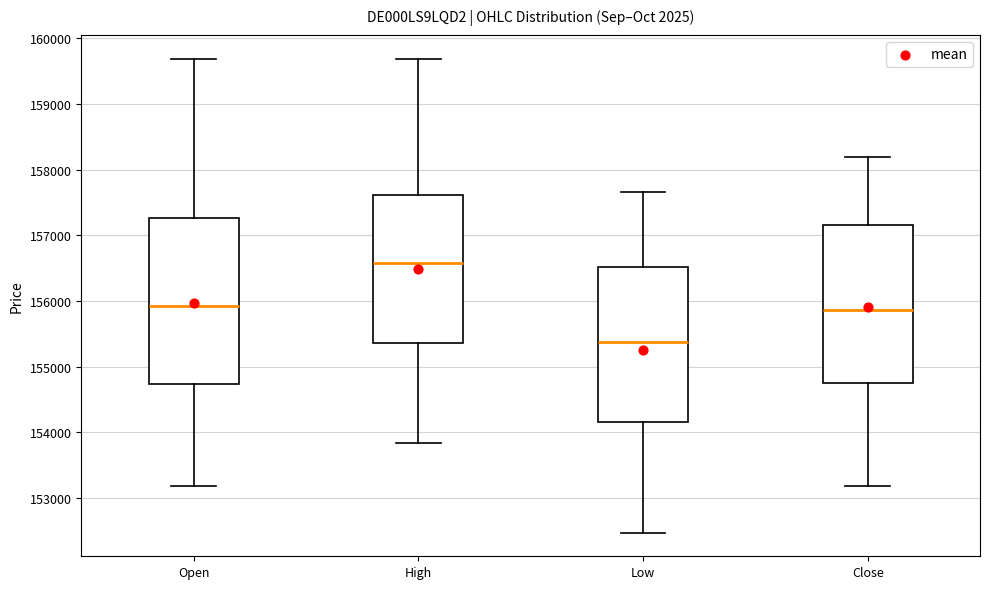

Comparing the boxes themselves (not the whiskers), which one is the tallest?

Open